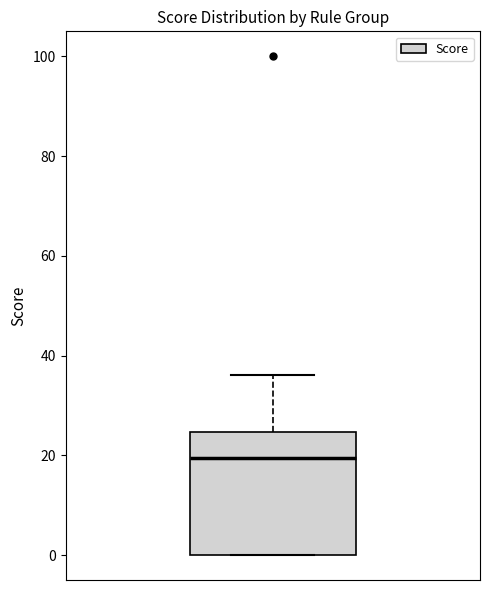

Transcribe this box plot: give where the median line is, the range the box spans, and where the two whiskers end, as read against the y-axis. The values are not printed on the chart, so give them approximately, as read against the axis.

median 20, box 0 to 24, whiskers 0 to 36